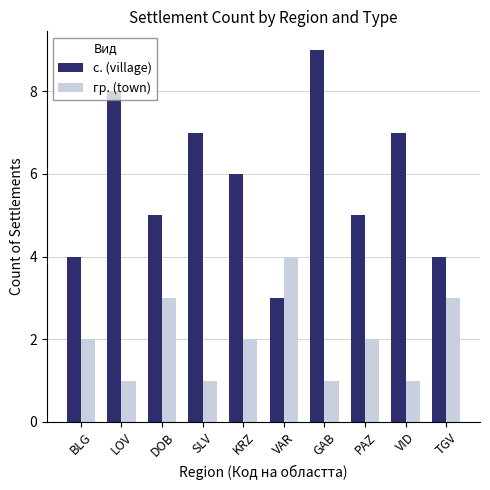

Rank the series at PAZ from lowest to highest value.

гр. (town), с. (village)